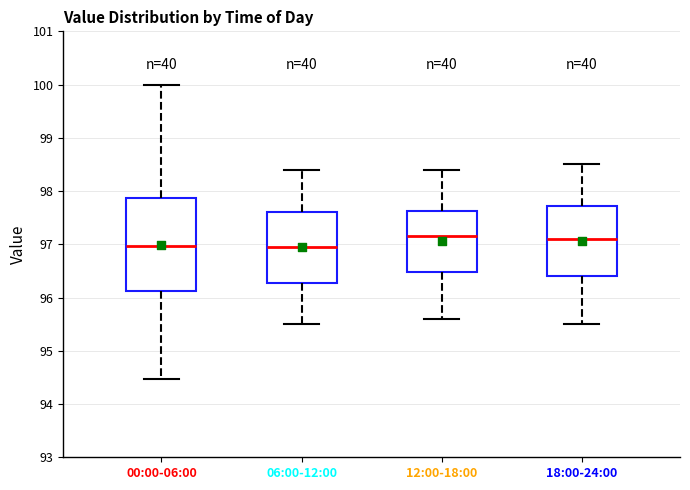

Reading left to right, read every box against the y-axis: the position of its median line, the range the box covers, and the ends of its whiskers. The values are not printed on the chart, so give them approximately, as read against the axis.

00:00-06:00: median 97.0, box 96.1 to 97.9, whiskers 94.5 to 100.0
06:00-12:00: median 97.0, box 96.3 to 97.6, whiskers 95.5 to 98.4
12:00-18:00: median 97.2, box 96.5 to 97.6, whiskers 95.6 to 98.4
18:00-24:00: median 97.1, box 96.4 to 97.7, whiskers 95.5 to 98.5